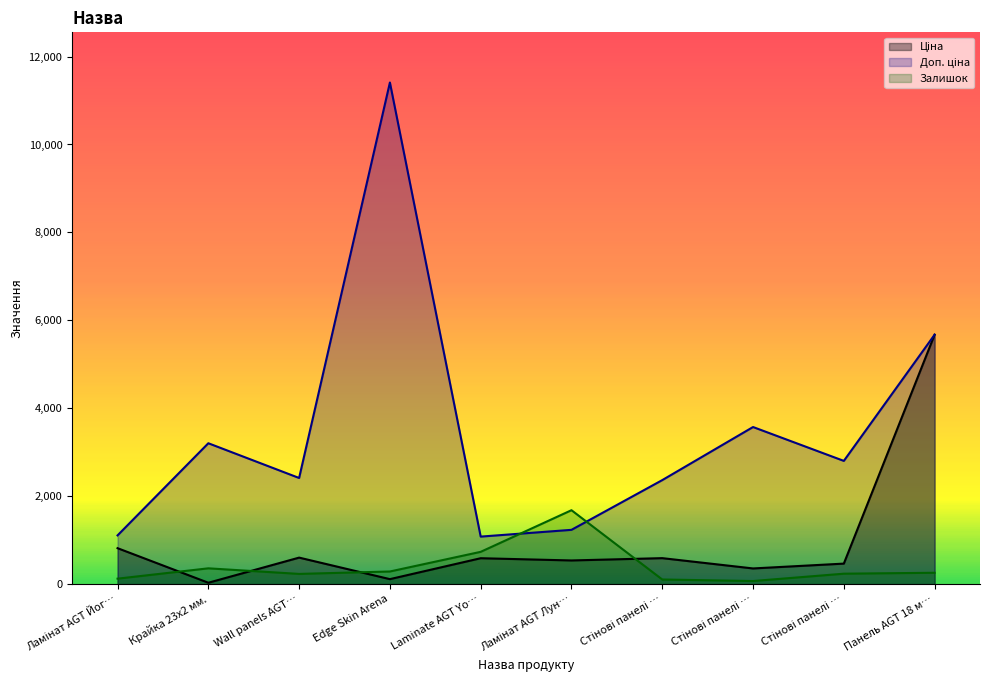

Reading left to right, what are all the values shown in this chart?

Ціна: 818.5	32.0	603.7	114.1	589.9	539.0	591.6	357.4	467.3	5673.8
Доп. ціна: 1109.2	3205.0	2414.8	11410.0	1081.7	1235.4	2366.5	3573.9	2803.6	5673.8
Залишок: 125.0	360.0	233.0	288.0	735.0	1682.0	106.0	71.0	238.0	259.0